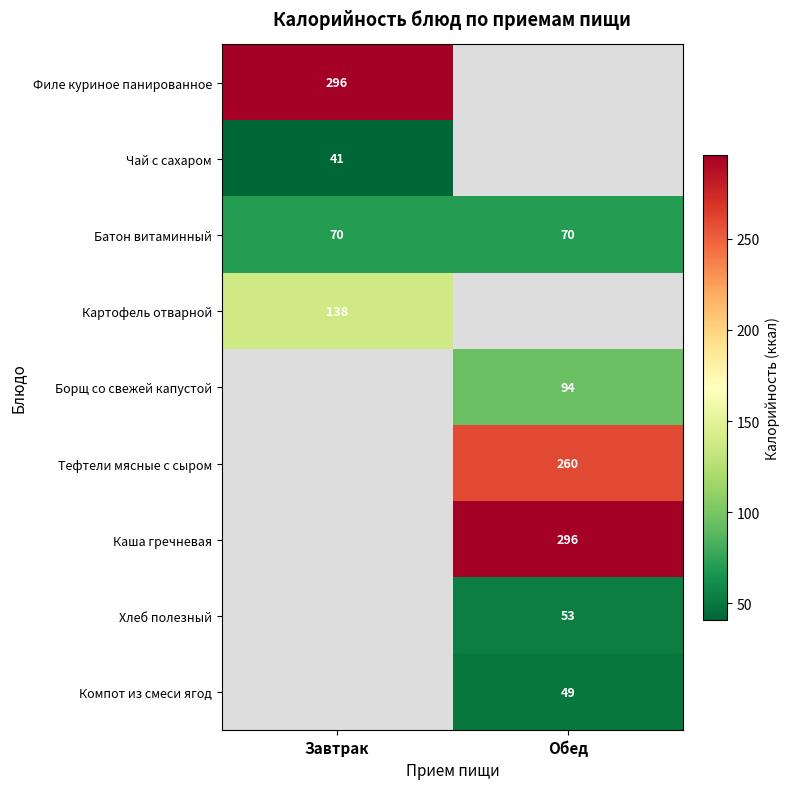

What is the difference between the highest and lowest values at Завтрак?

255.0